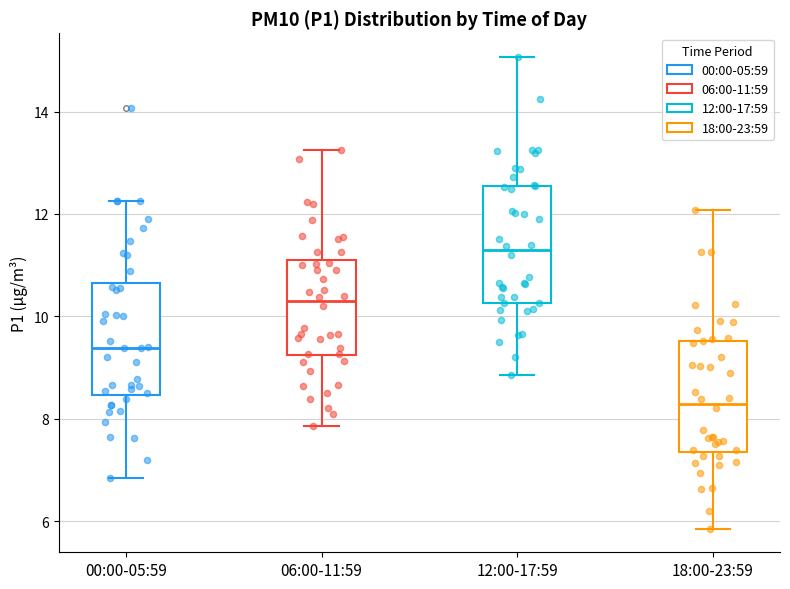

Reading left to right, read every box against the y-axis: the position of its median line, the range the box covers, and the ends of its whiskers. The values are not printed on the chart, so give them approximately, as read against the axis.

00:00-05:59: median 9.4, box 8.4 to 10.6, whiskers 6.8 to 12.2
06:00-11:59: median 10.2, box 9.2 to 11.2, whiskers 7.8 to 13.2
12:00-17:59: median 11.2, box 10.2 to 12.6, whiskers 8.8 to 15.0
18:00-23:59: median 8.2, box 7.4 to 9.6, whiskers 5.8 to 12.0